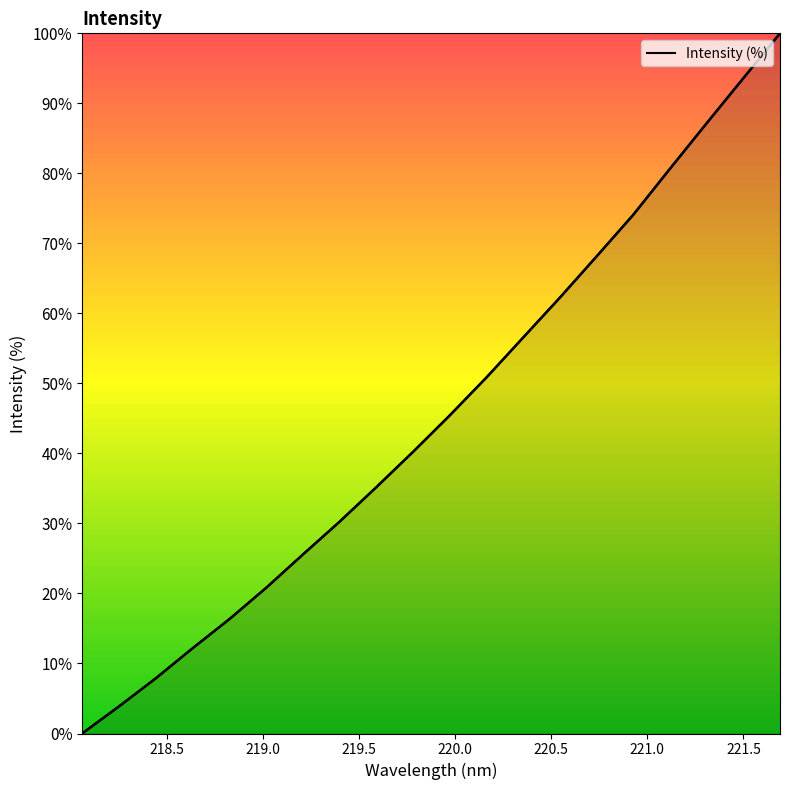

What is the difference between the maximum and minimum values?

100.0